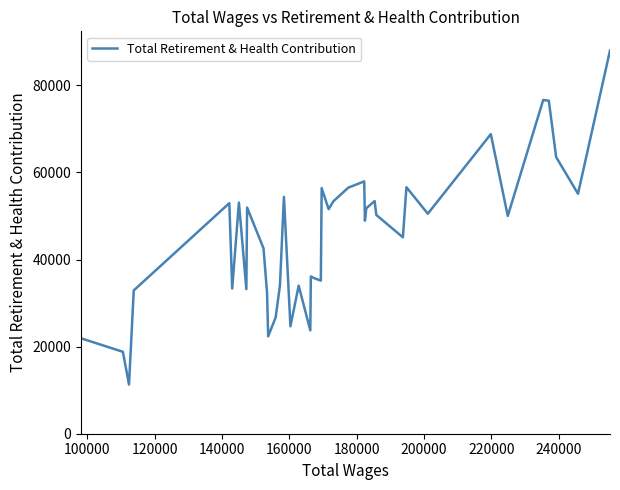

What is the minimum value shown in the chart?

11299